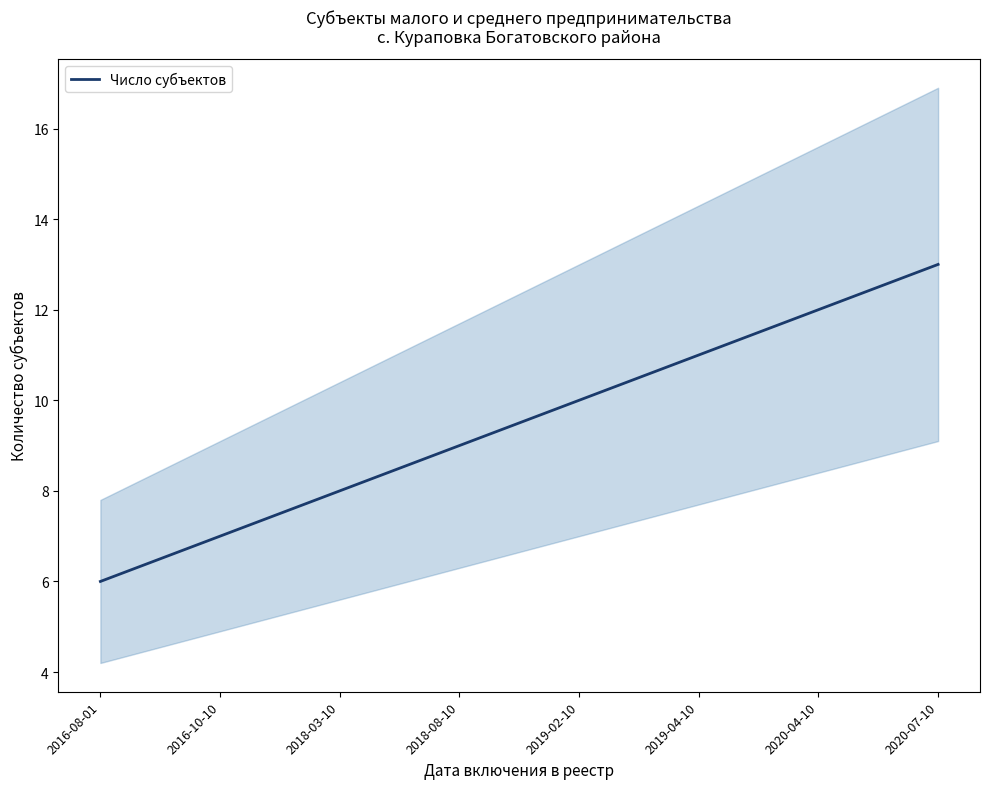

True or false: the data shows 3 at 2019-02-10.

False